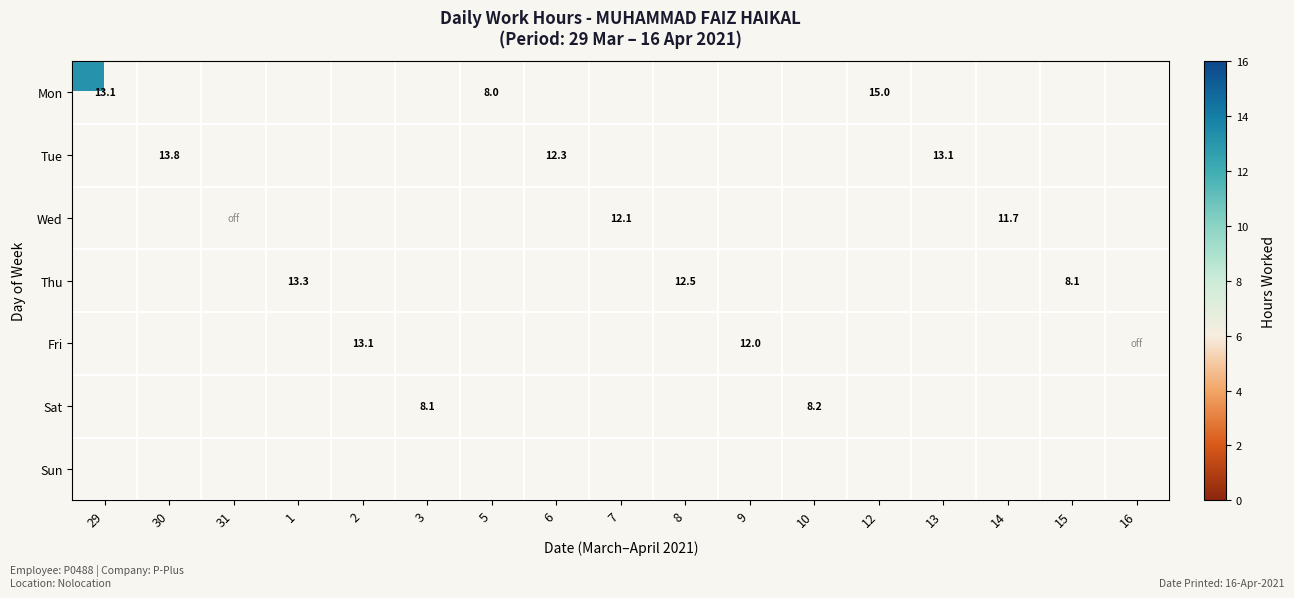

How many distinct data groups are displayed?

7